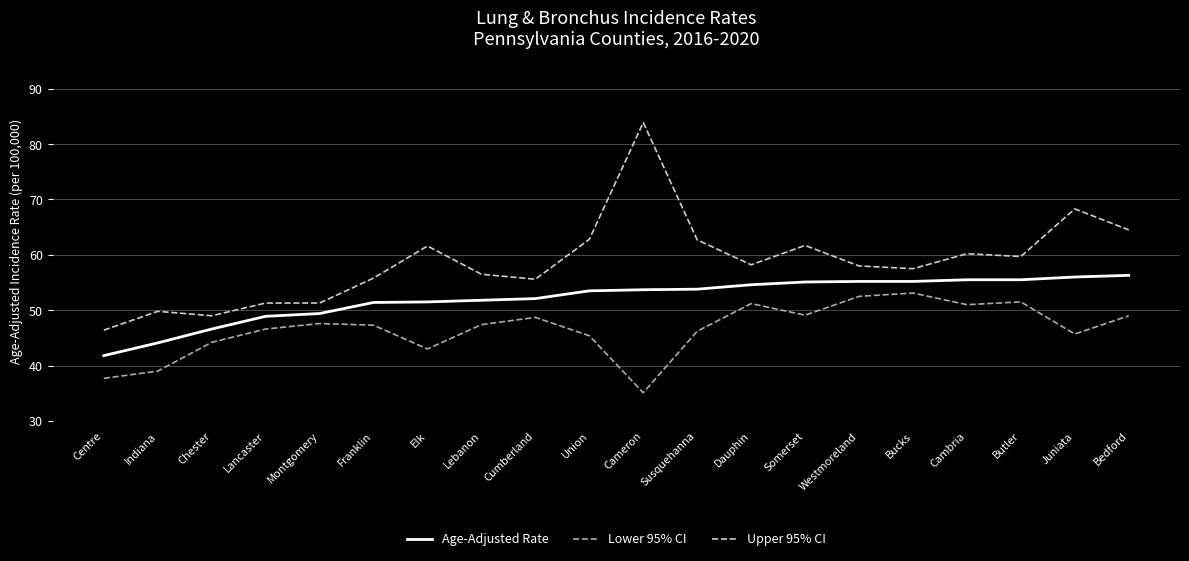

Rank the series by their average value, from lowest to highest.

Lower 95% CI, Age-Adjusted Rate, Upper 95% CI